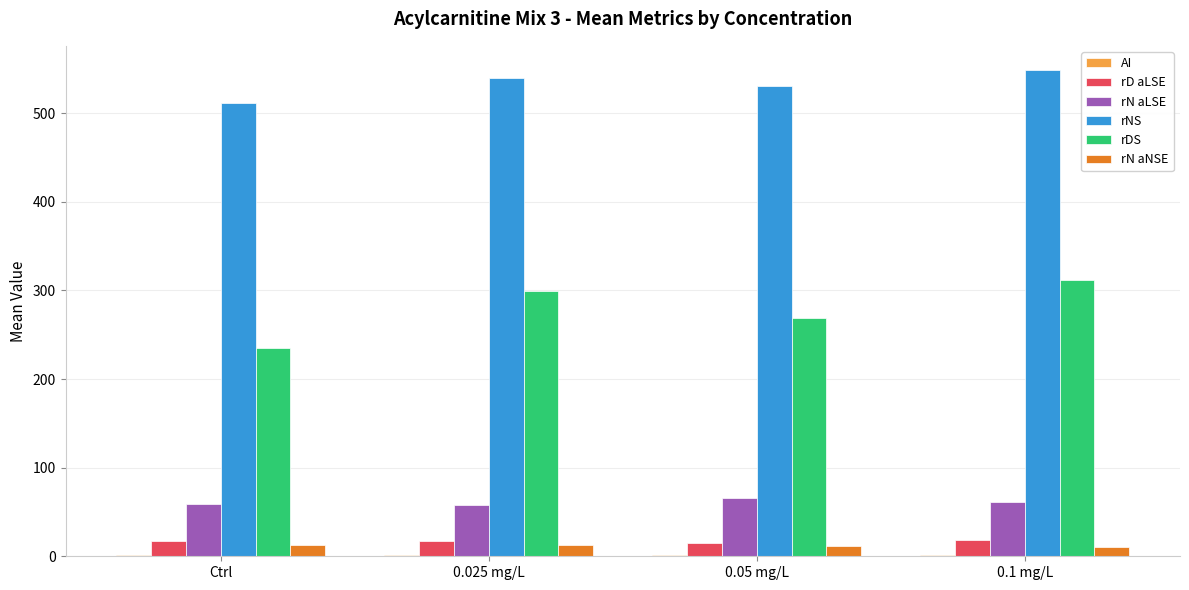

What is the maximum value shown in the chart?

548.6